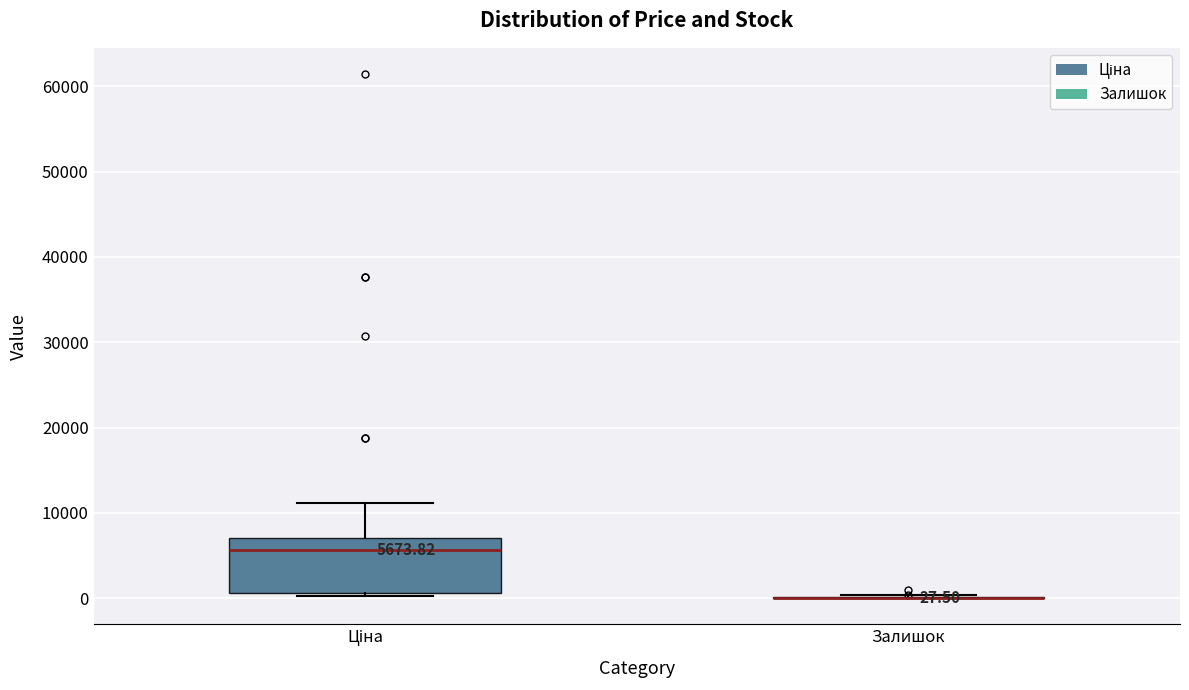

Which box is the tallest, from its lower edge to its upper edge?

Ціна